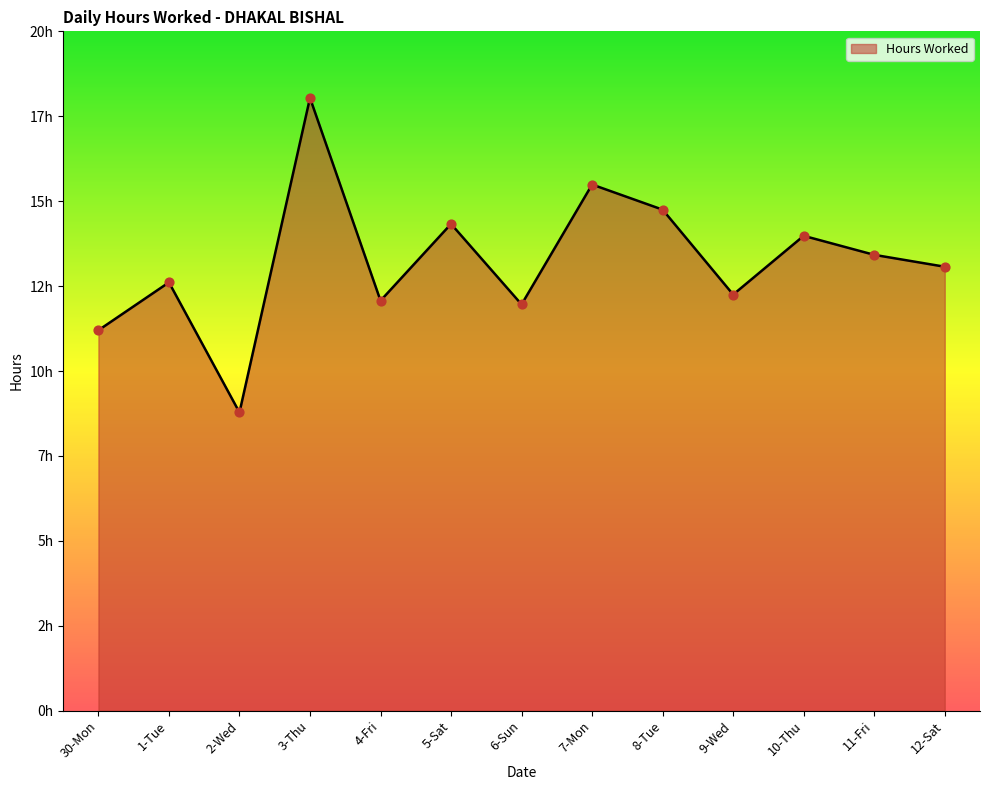

What is the change in value from 4-Fri to 8-Tue?

+2.7